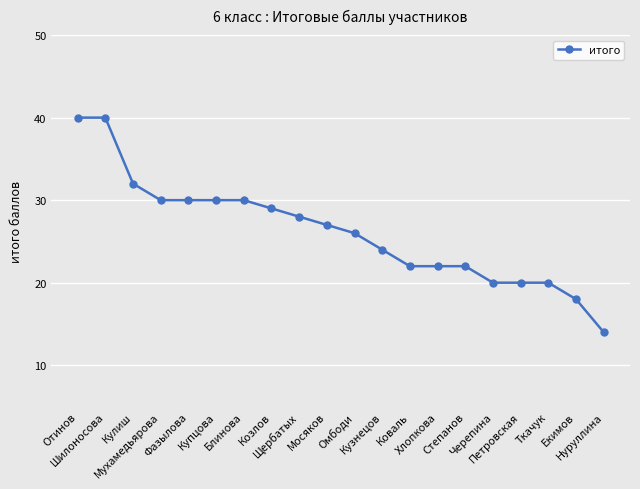

What is the difference between the second highest and minimum values?

26